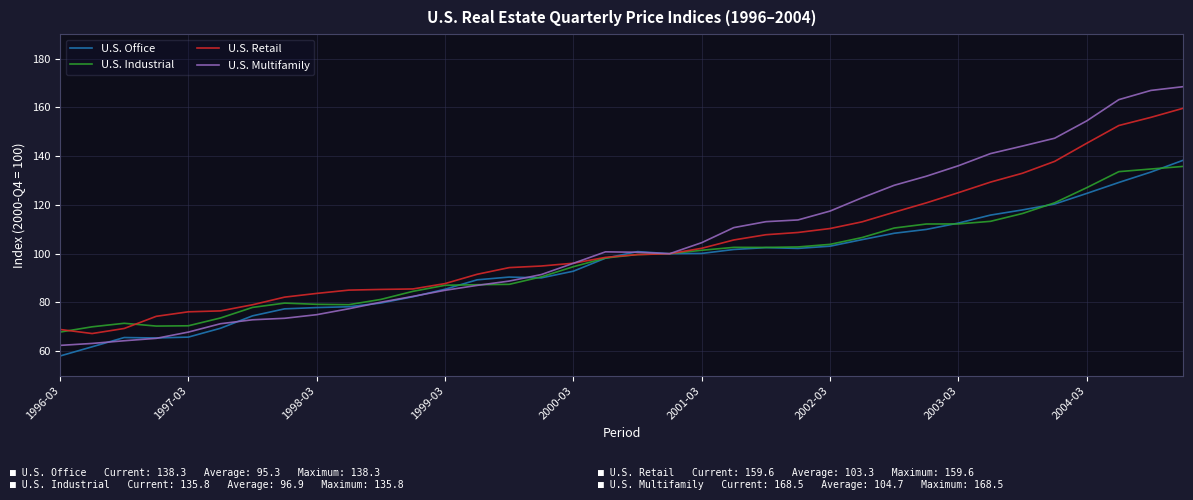

Which series has the largest range (max minus min)?

U.S. Multifamily